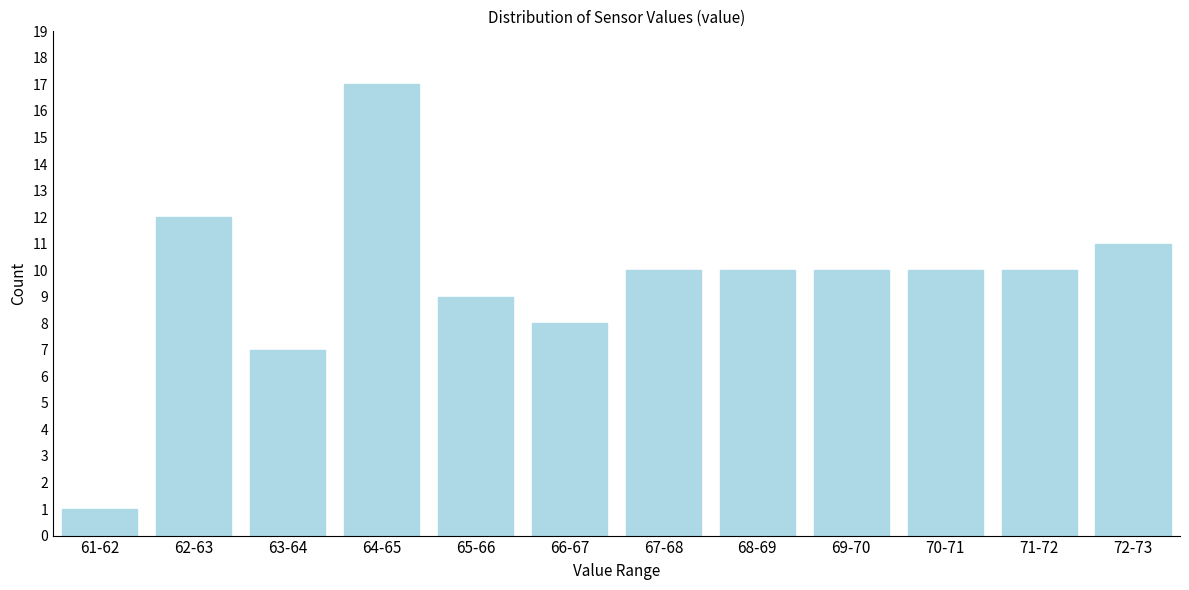

Reading right to left, extract all data points from this chart.

72-73=11	71-72=10	70-71=10	69-70=10	68-69=10	67-68=10	66-67=8	65-66=9	64-65=17	63-64=7	62-63=12	61-62=1